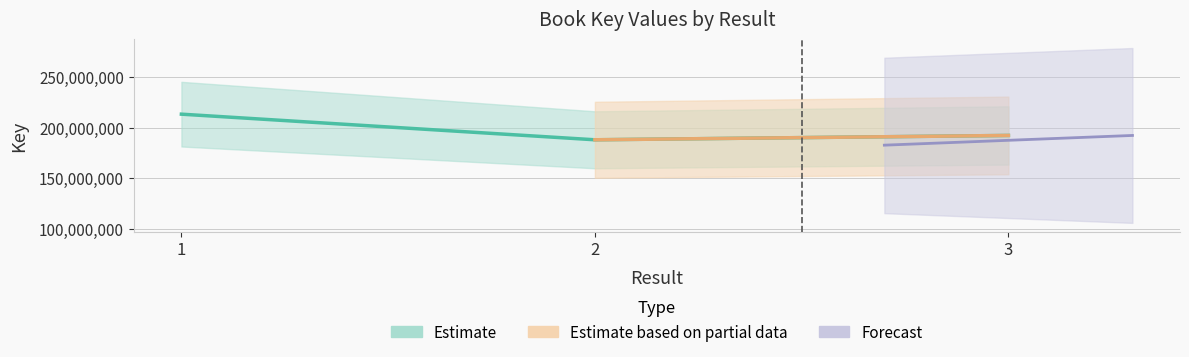

List the labels in order of value, largest first.

1, 3, 2